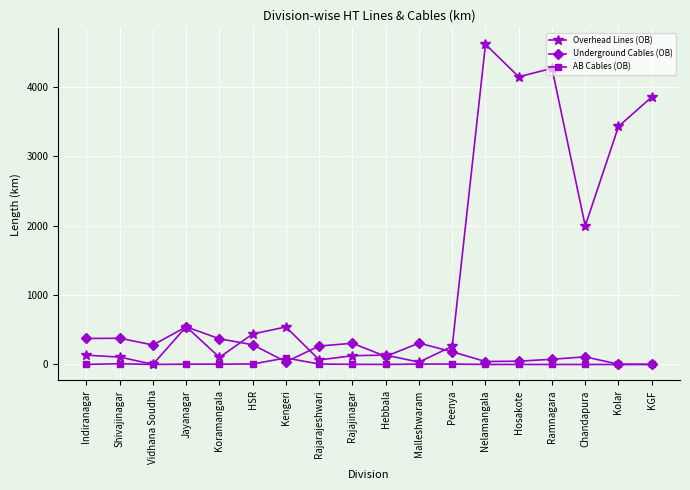

How many interior local valleys does the Overhead Lines (OB) series have?

6